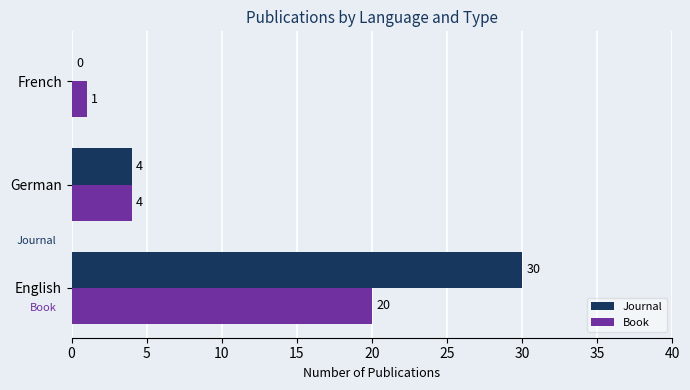

Which series has the largest total across all categories?

Journal